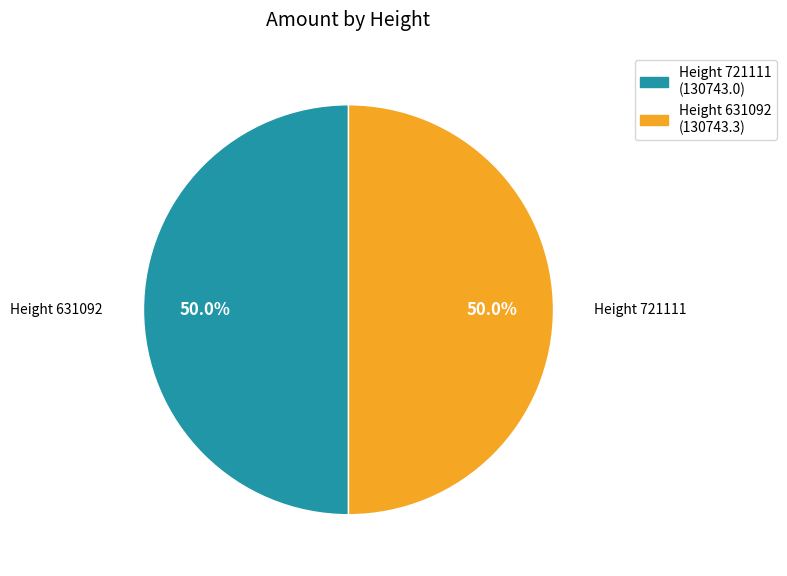

How many segments does this pie chart have?

2